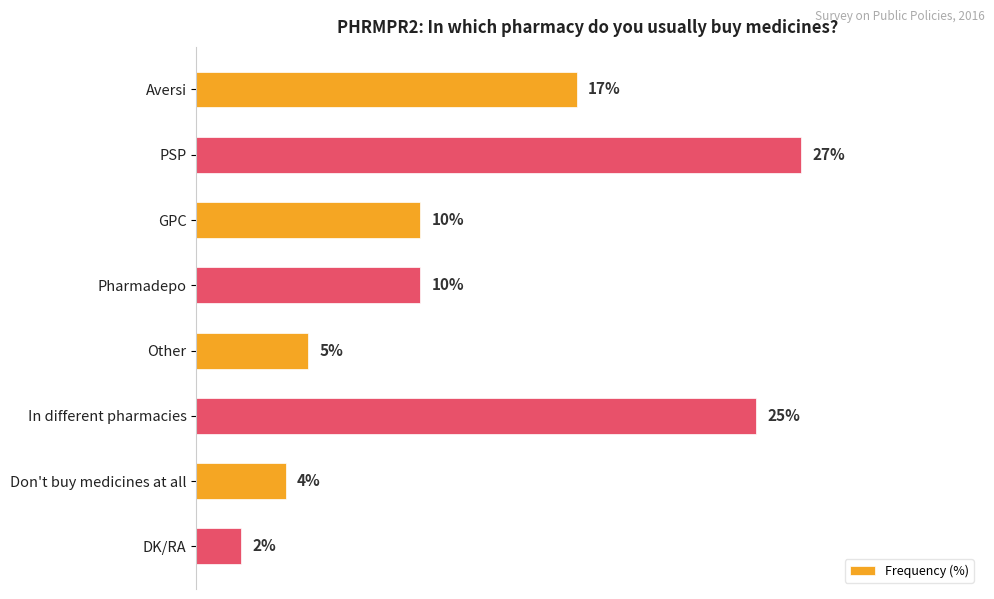

Where is the data nearest to the value 14?

Aversi